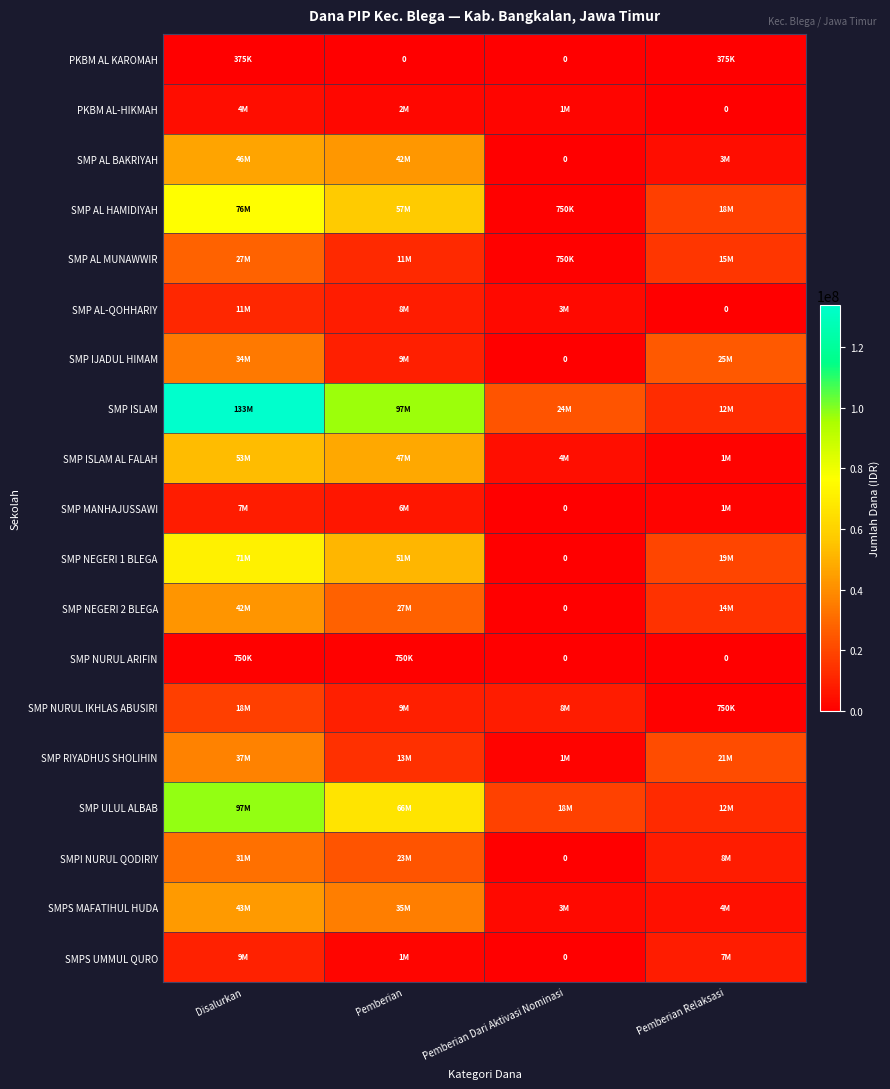

Is the value of SMP ISLAM AL FALAH at Pemberian Relaksasi greater than the value of SMPI NURUL QODIRIY at Pemberian?

No